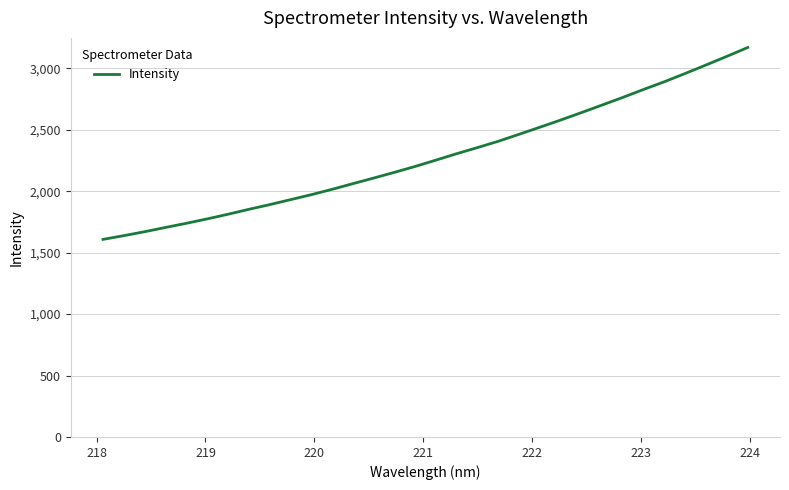

True or false: the data has more than 2 interior local peaks.

False